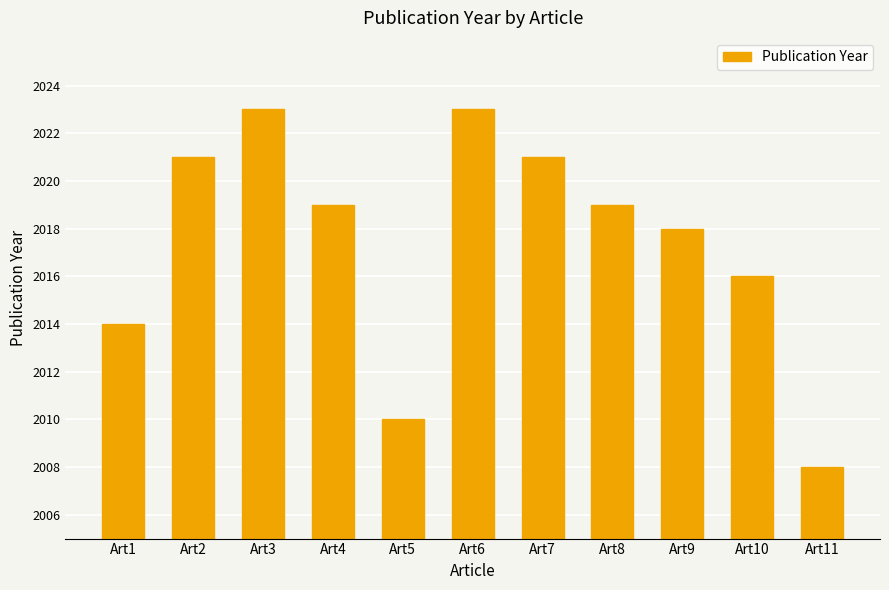

Reading right to left, transcribe all the data shown in this chart.

2008	2016	2018	2019	2021	2023	2010	2019	2023	2021	2014